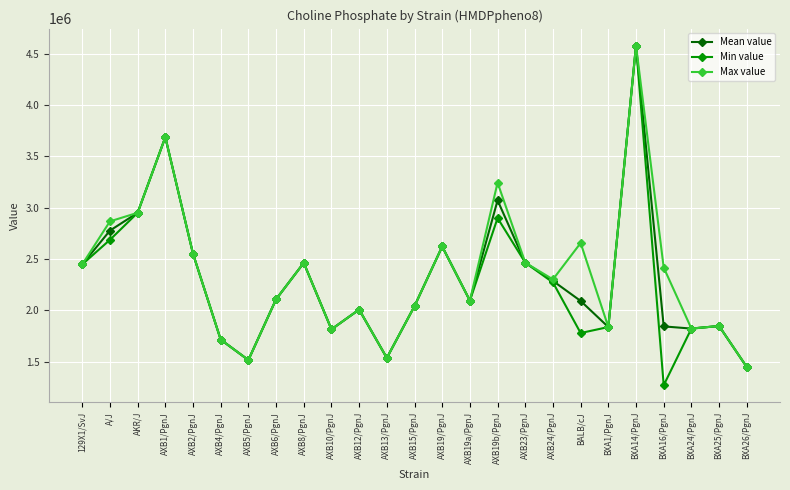

The value of Mean value at AXB15/PgnJ is 2802941.8. True or false?

False